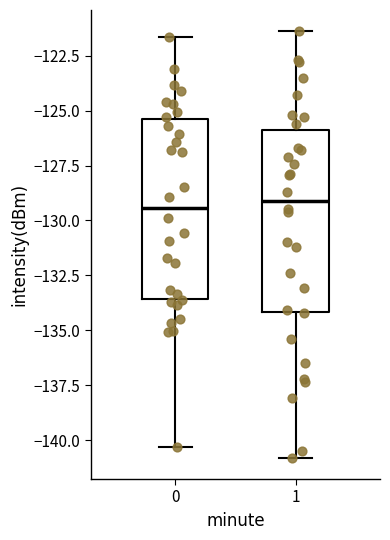

Reading left to right, read every box against the y-axis: the position of its median line, the range the box covers, and the ends of its whiskers. The values are not printed on the chart, so give them approximately, as read against the axis.

0: median -129.5, box -133.5 to -125.5, whiskers -140.5 to -121.5
1: median -129.0, box -134.0 to -126.0, whiskers -141.0 to -121.5